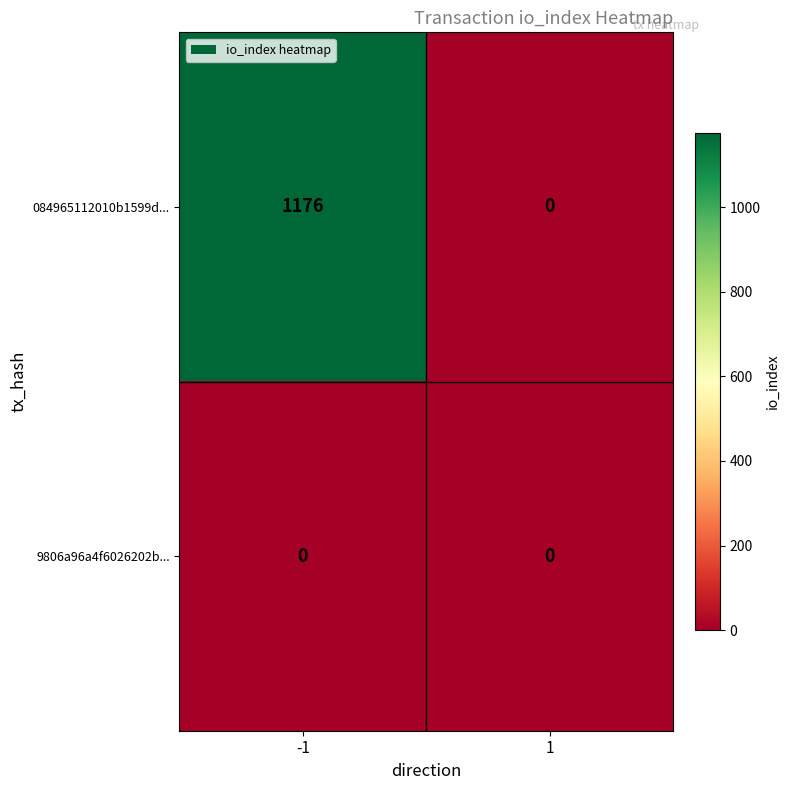

How many values in 084965112010b1599d... are above zero?

1